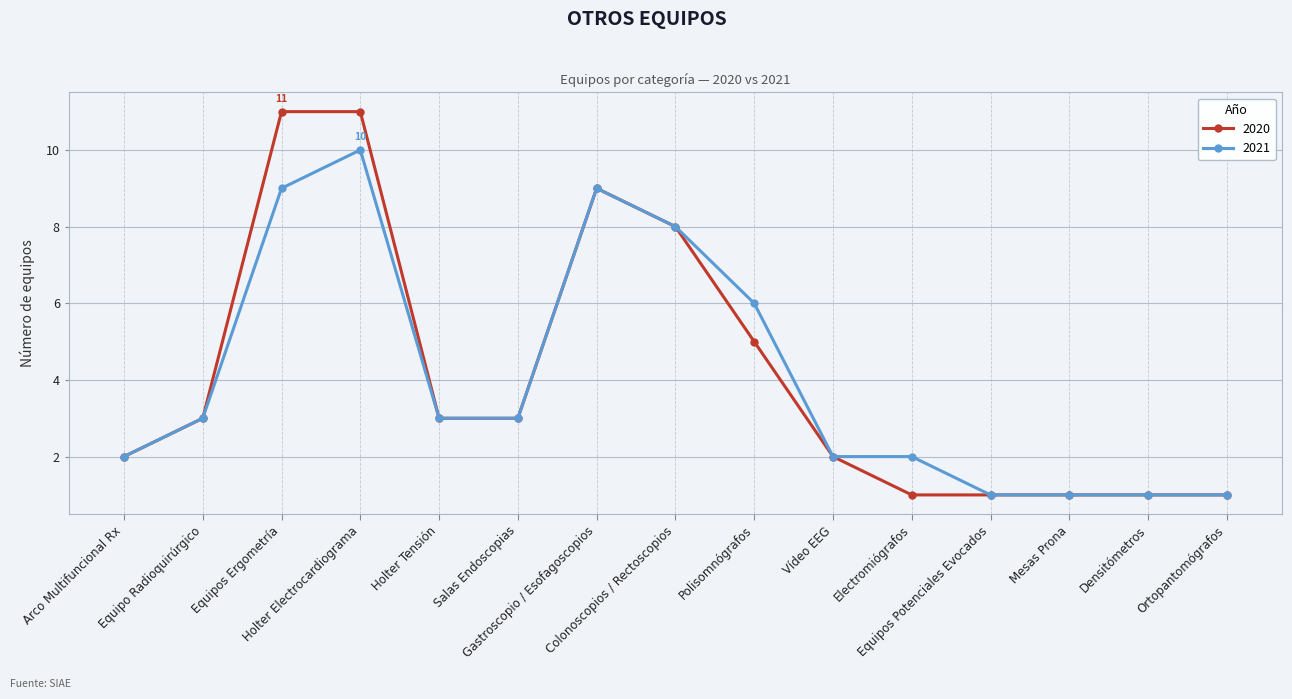

Where is 2020 nearest to the value 6?

Polisomnógrafos